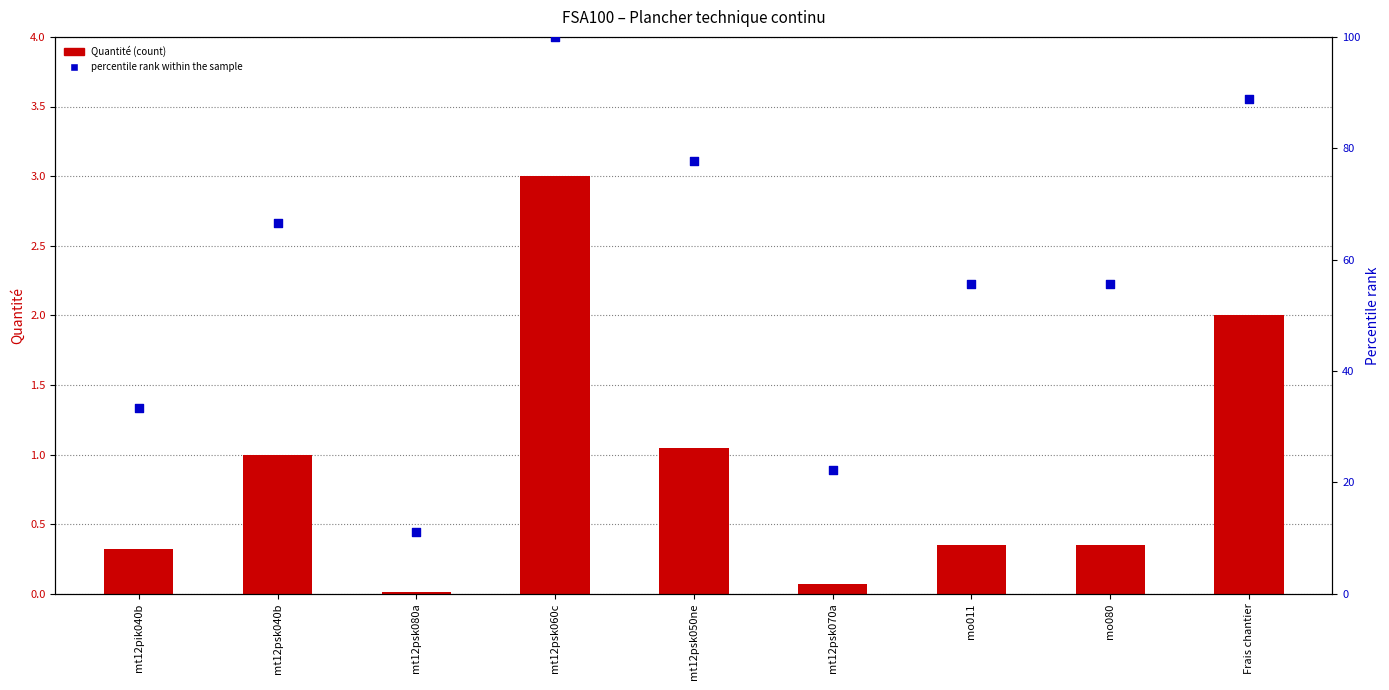

Which series has the largest total across all categories?

percentile rank within the sample